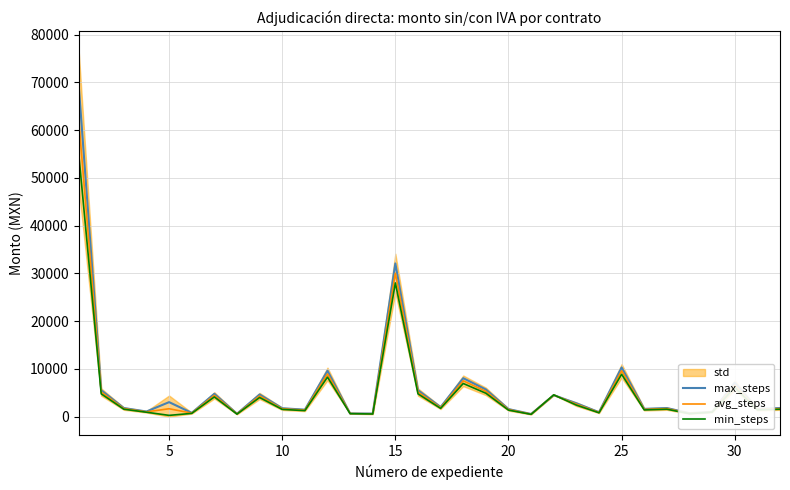

What is the highest value of the min_steps series?

55364.3